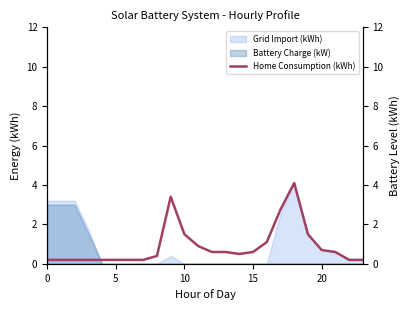

What is the change in value from 11 to 19?

+0.6